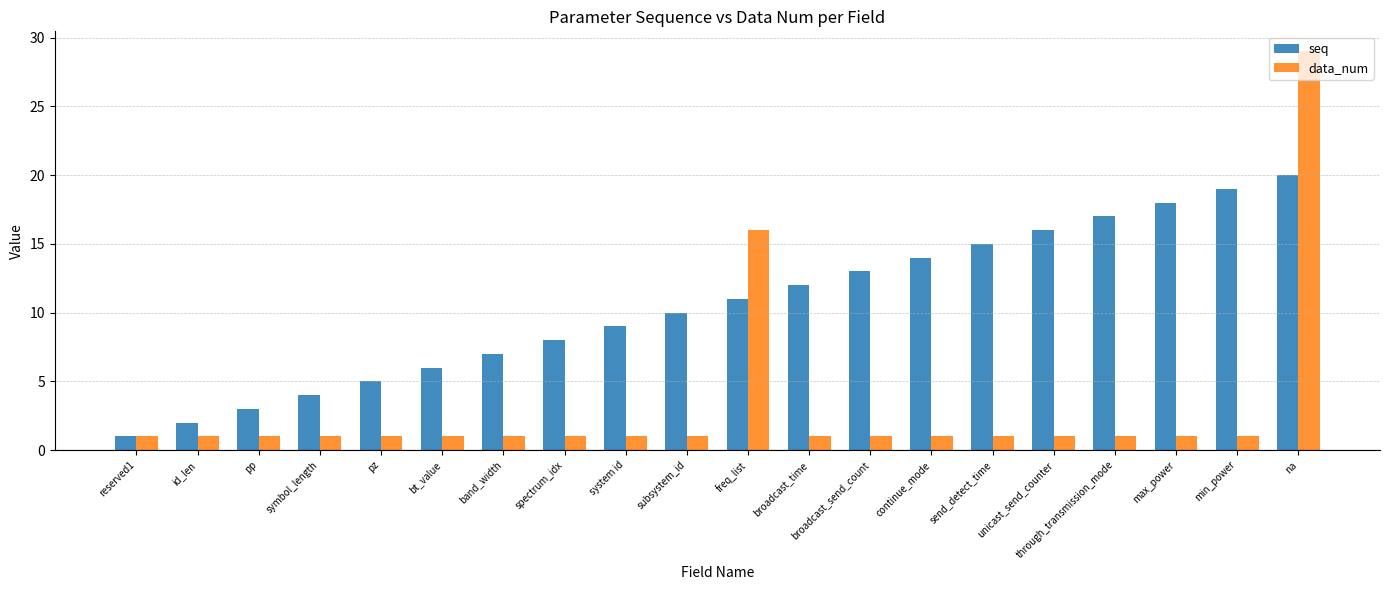

Is it true that data_num equals 29 at na?

True